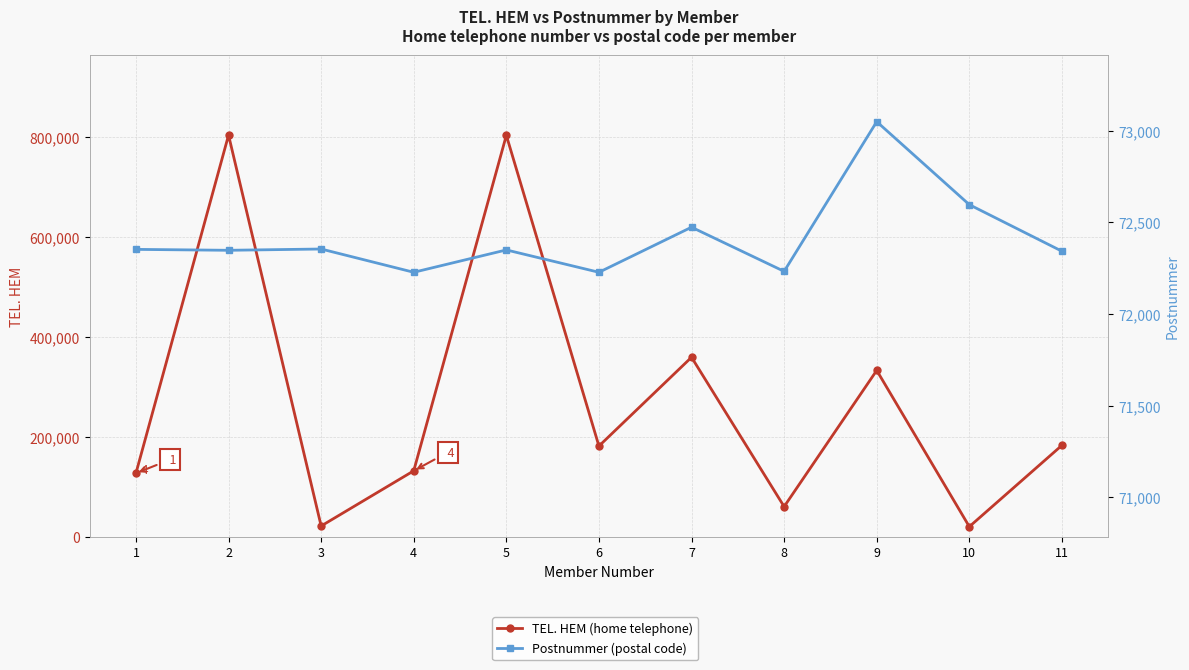

At which label does TEL. HEM (home telephone) first exceed 182031?

2